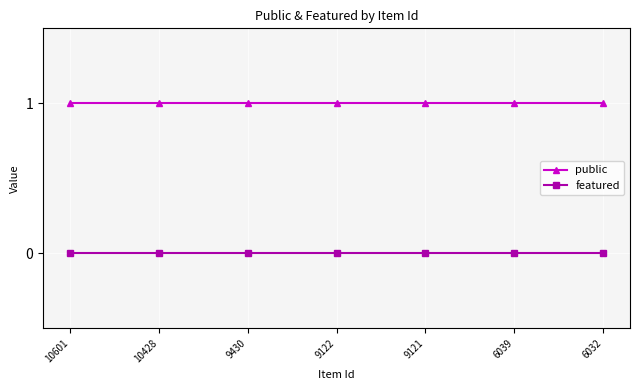

What is the highest value of the public series?

1